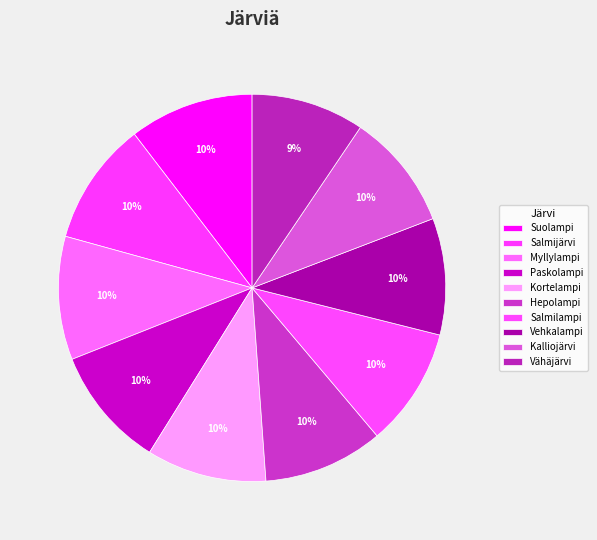

Rank the categories by value from lowest to highest.

Vähäjärvi, Vehkalampi, Kalliojärvi, Salmilampi, Kortelampi, Hepolampi, Paskolampi, Salmijärvi, Myllylampi, Suolampi